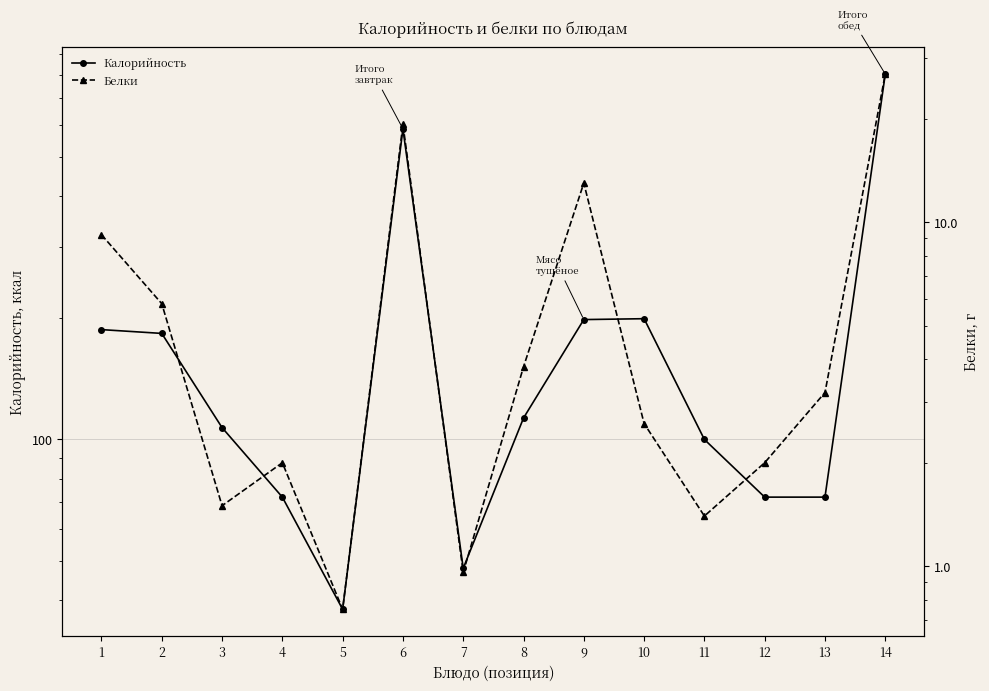

At which label is Белки closest to 13?

9